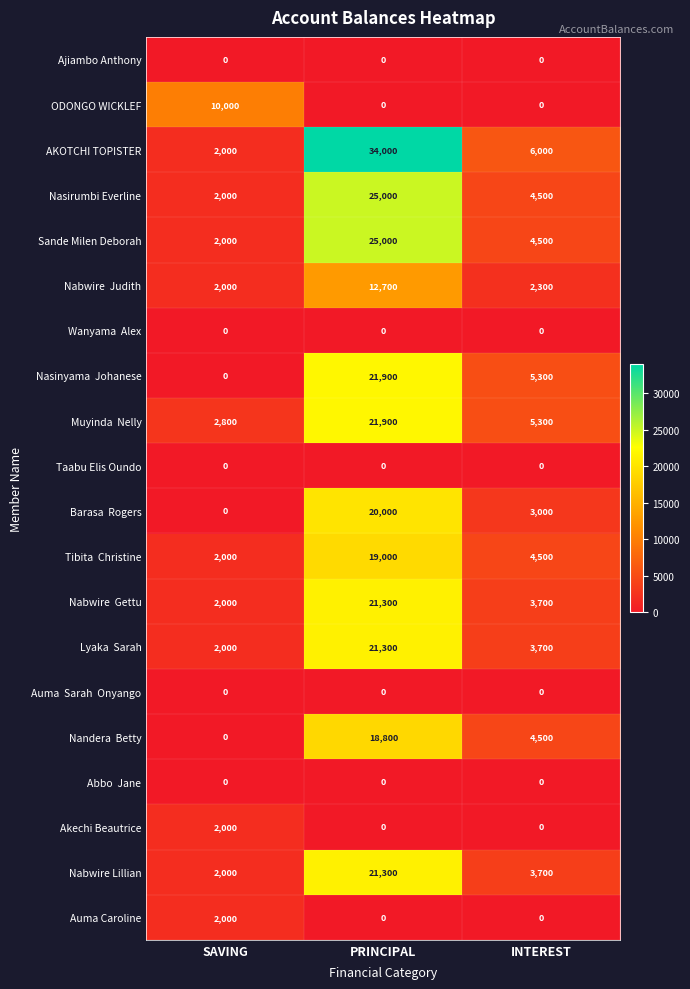

Count the number of data series in this chart.

20